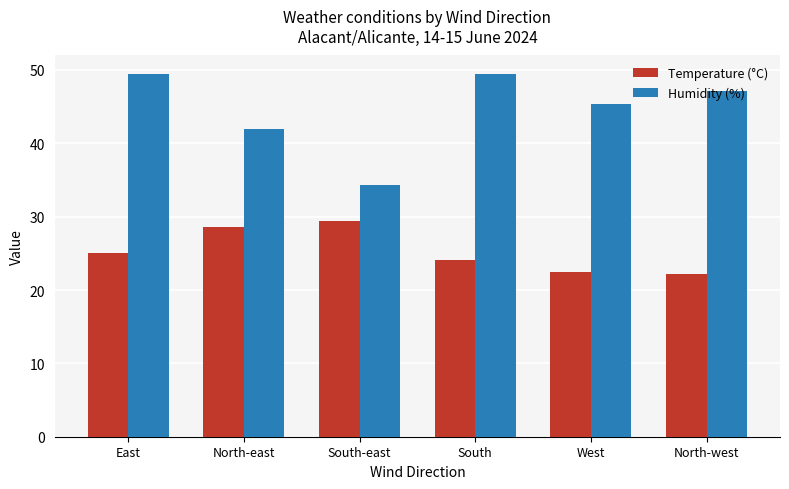

What are all the series names shown in the legend?

Temperature (°C), Humidity (%)